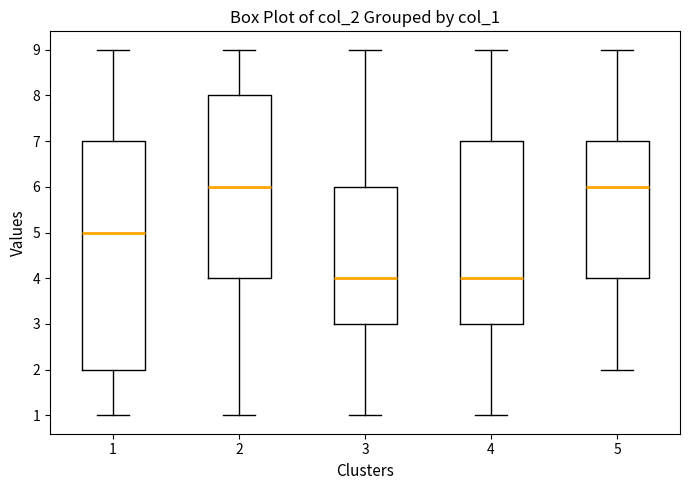

Comparing the boxes themselves (not the whiskers), which one is the tallest?

1